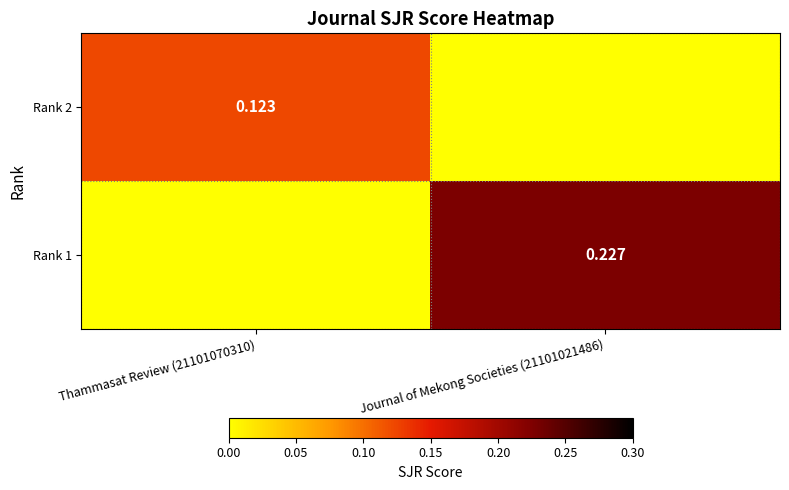

What is the average value of the Rank 1 series?

0.1